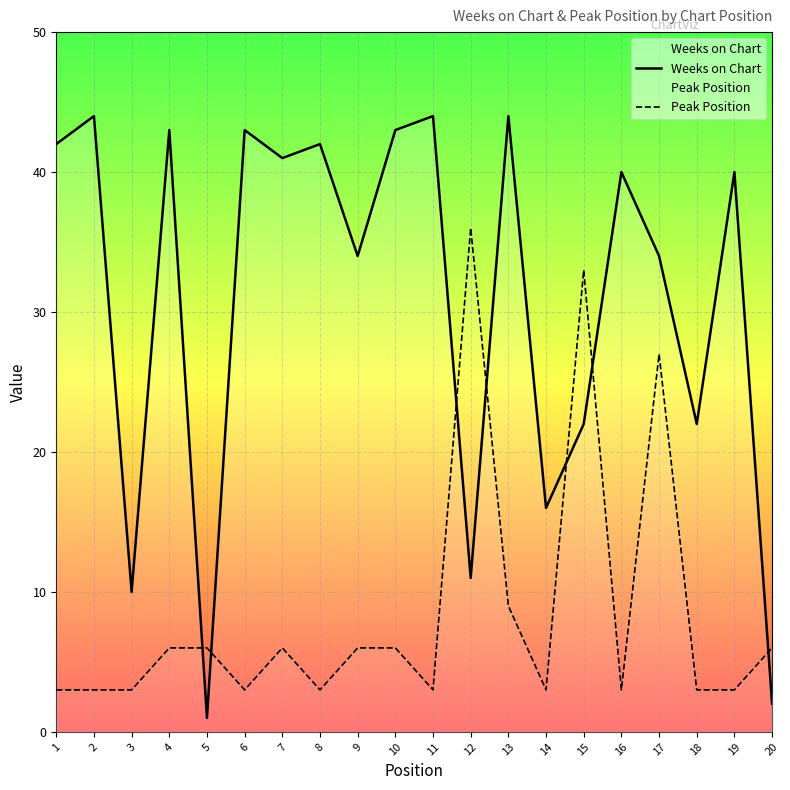

True or false: Weeks on Chart has more than 1 points higher than both neighbors.

True